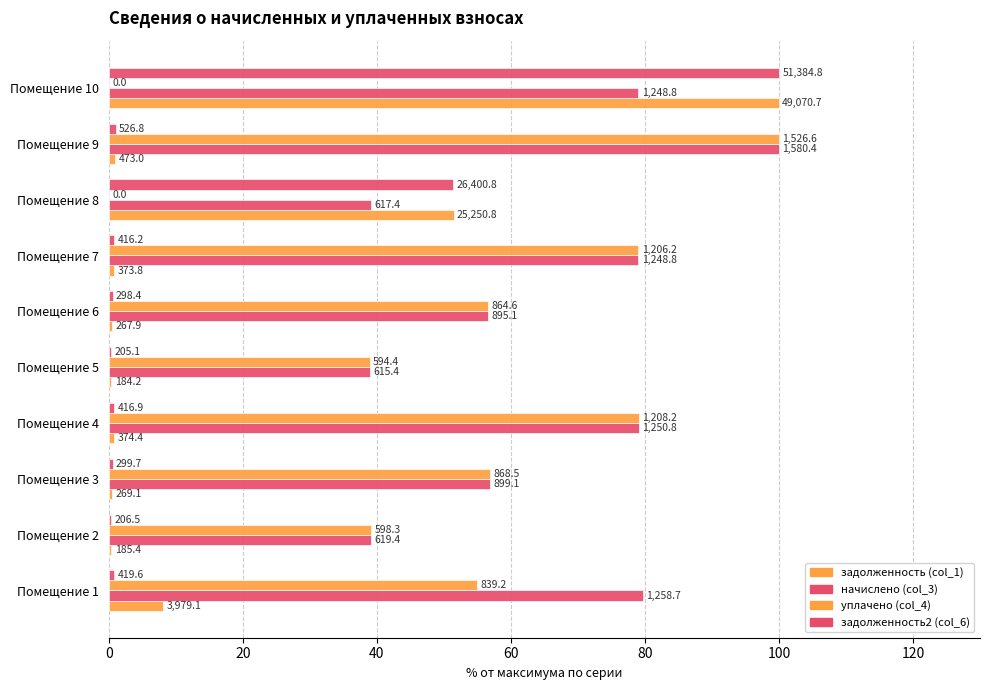

What is the average value of the уплачено (col_4) series?

50.5